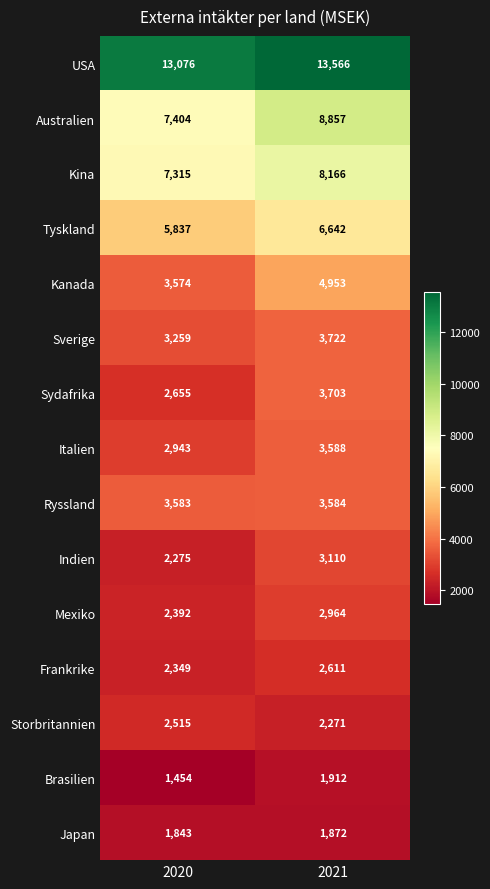

What is the sum of all Australien values?

16261